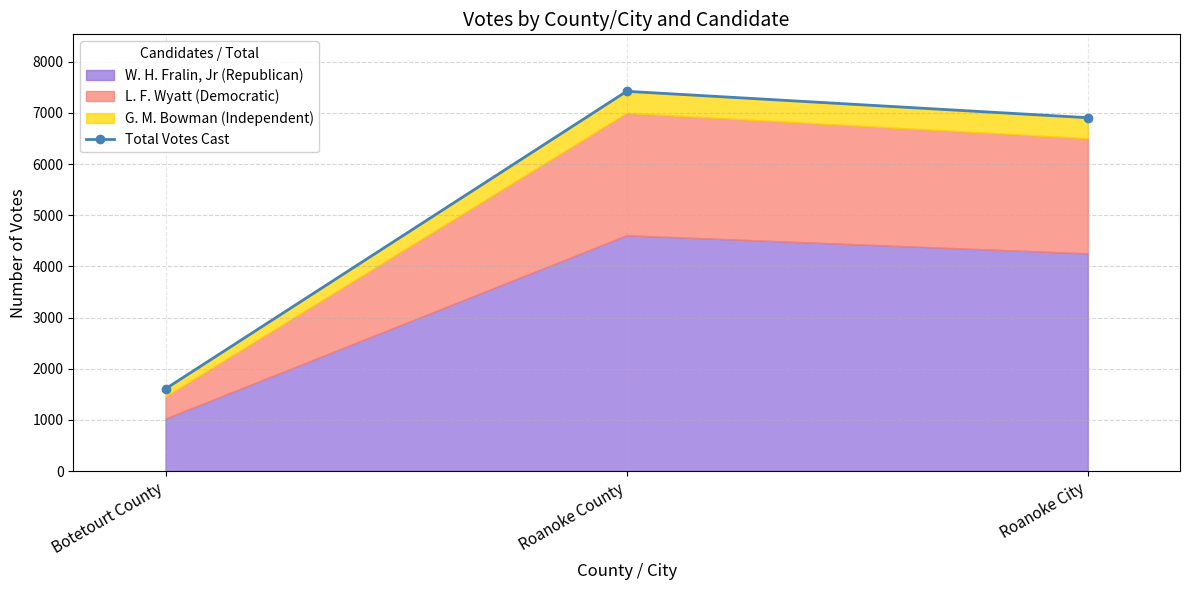

Between Roanoke County and Botetourt County, which is larger?

Roanoke County